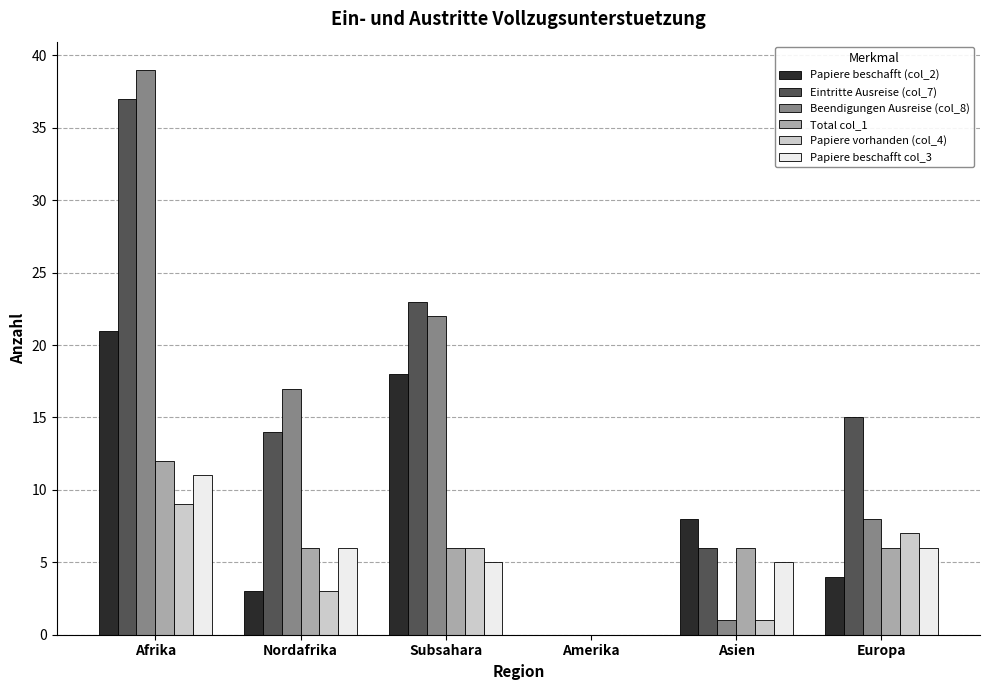

Between Asien and Europa, which series saw the biggest shift?

Eintritte Ausreise (col_7)